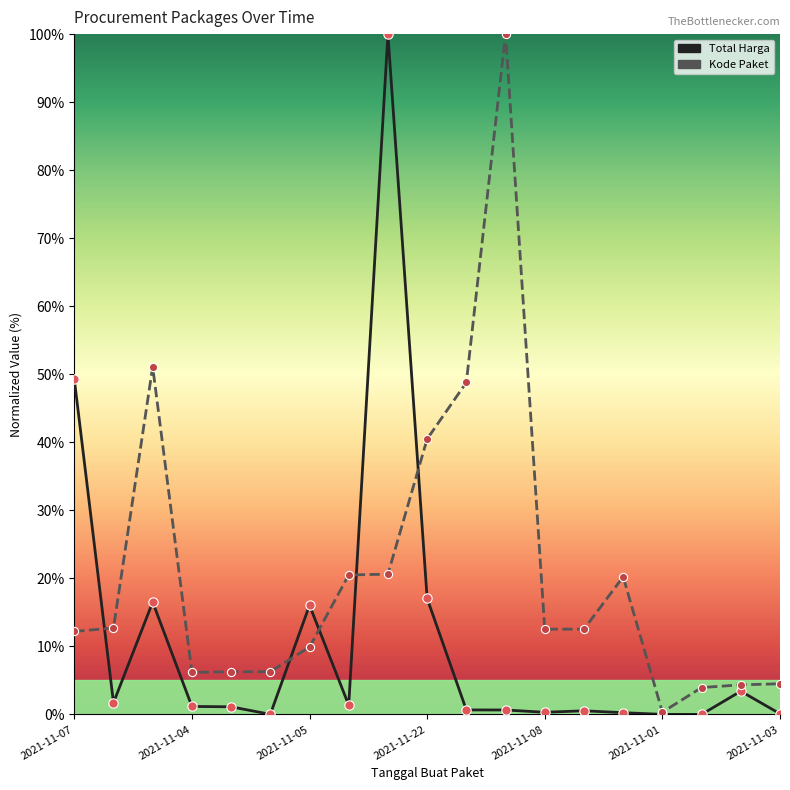

At how many categories does at least one series exceed 46?

5